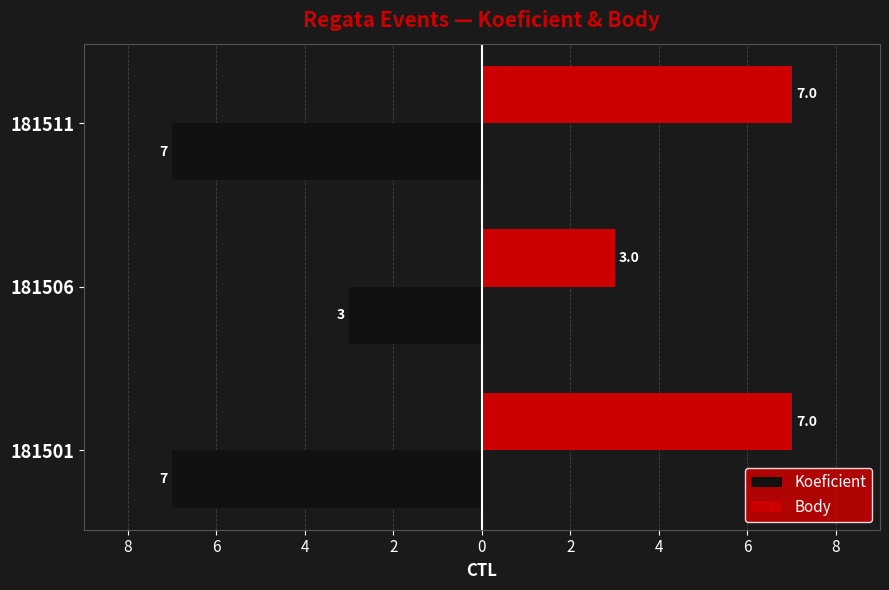

Rank the series by their average value, from lowest to highest.

Koeficient, Body